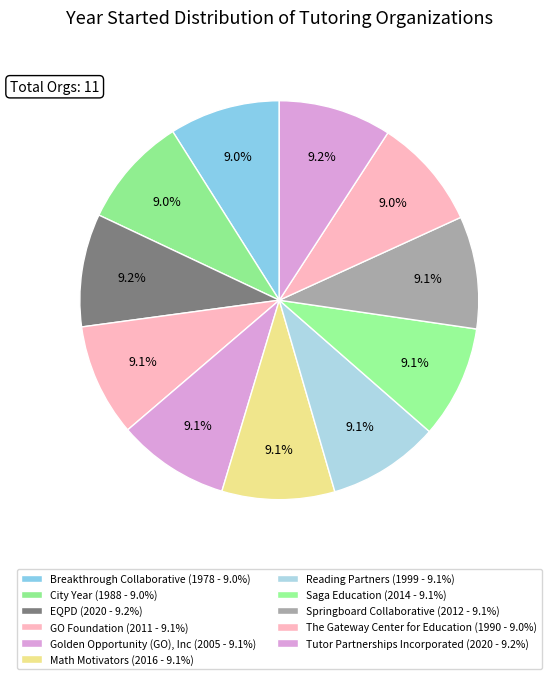

Which slice is the smallest?

Breakthrough Collaborative